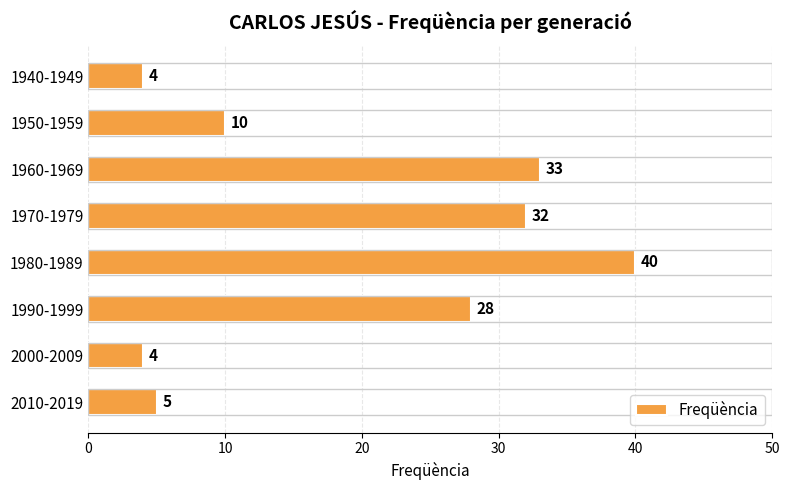

Reading top to bottom, extract all data points from this chart.

4	10	33	32	40	28	4	5